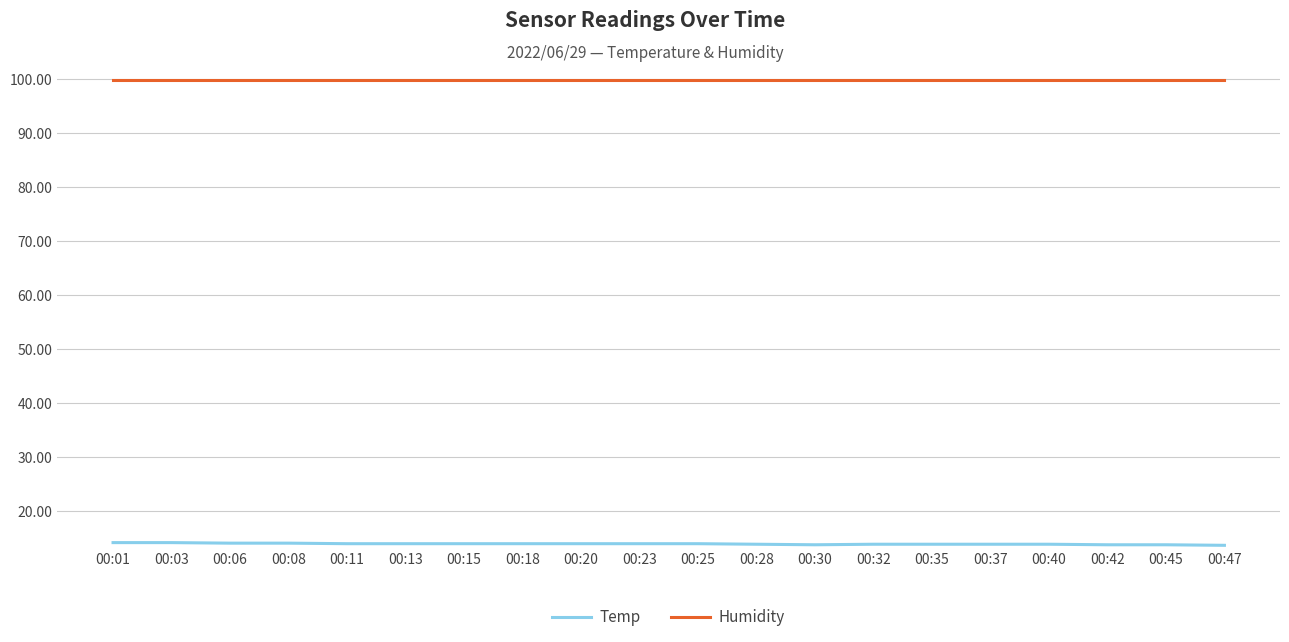

True or false: Temp and Humidity cross at least once.

False